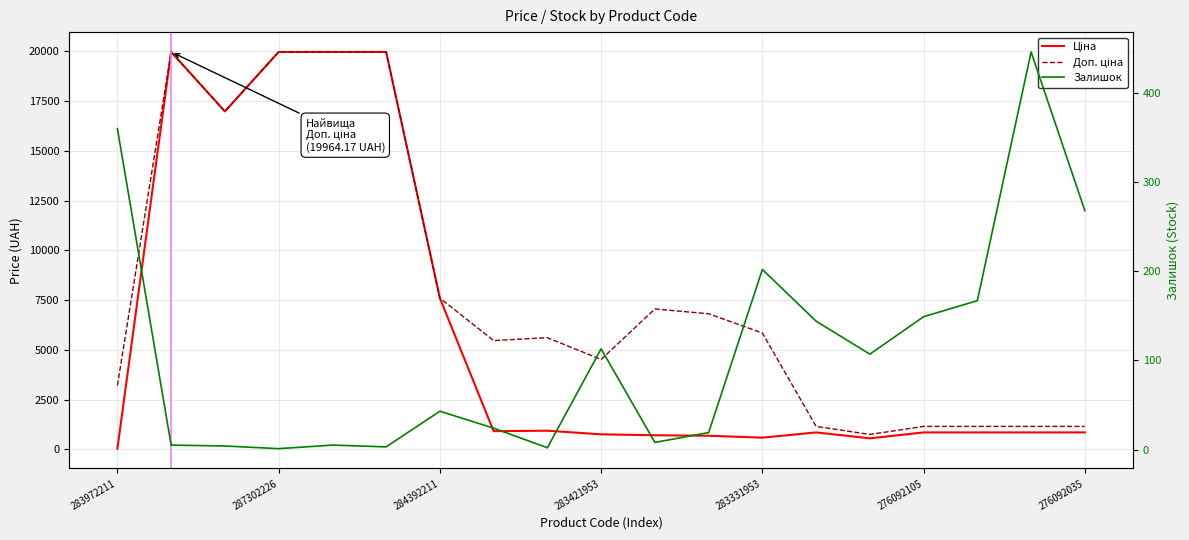

True or false: Ціна and Доп. ціна intersect in this chart.

False